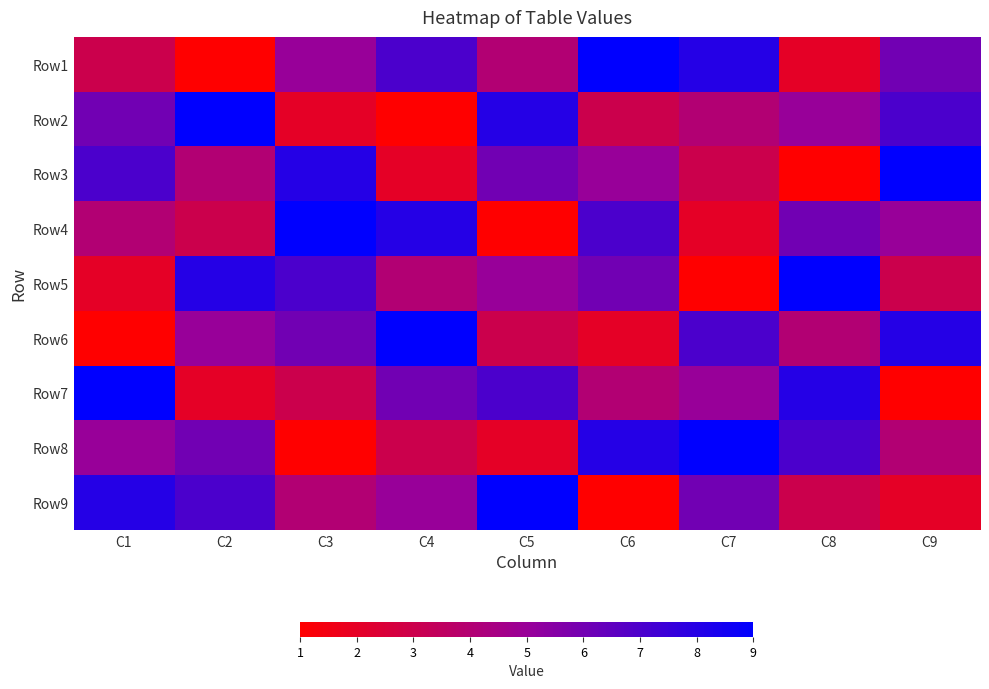

Count the number of data series in this chart.

9